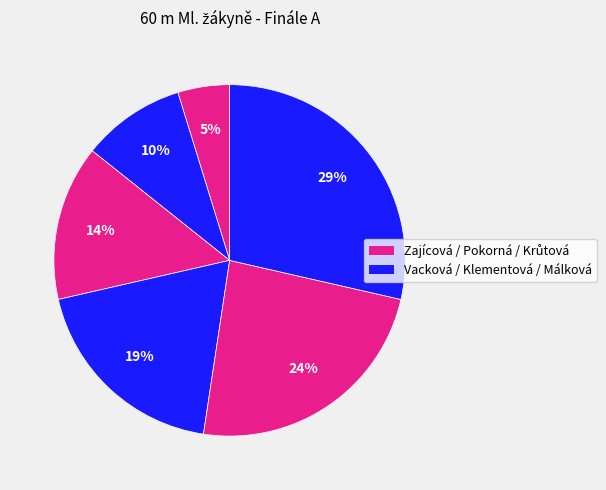

How many slices are in this pie chart?

6